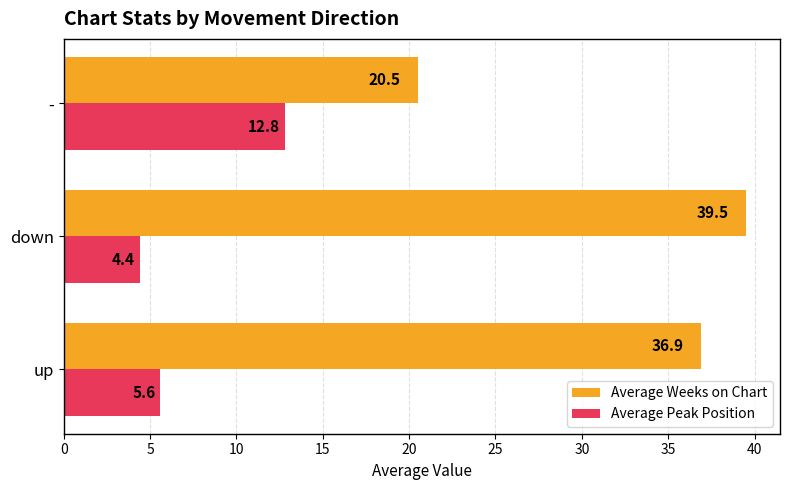

The value of Average Weeks on Chart at up is 49.0. True or false?

False